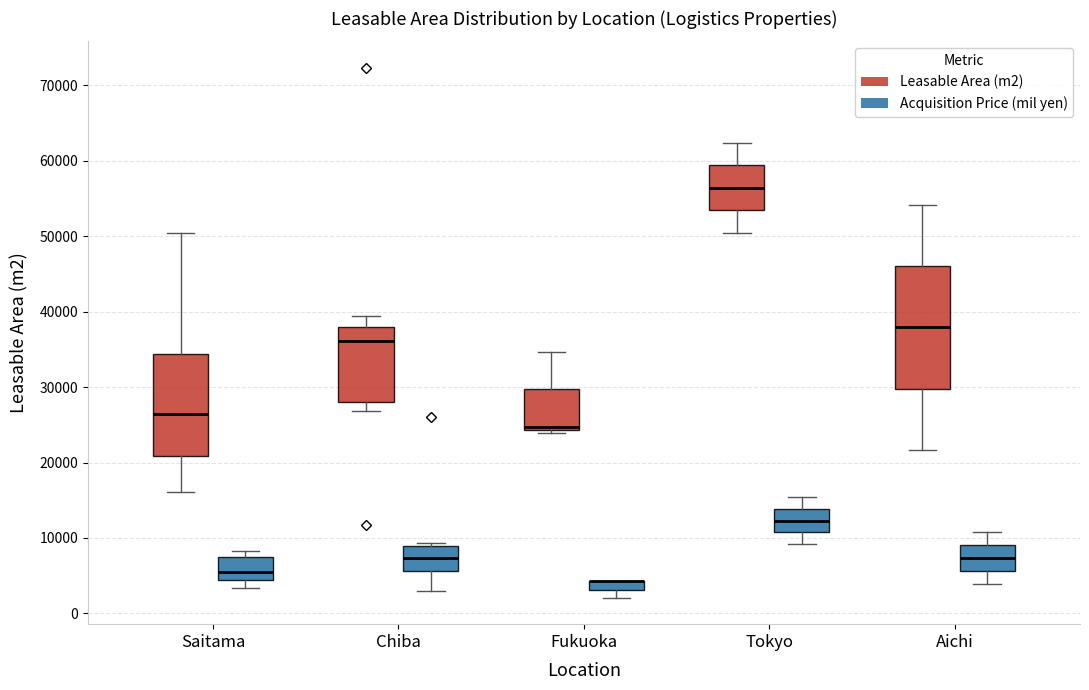

Comparing the boxes themselves (not the whiskers), which one is the tallest?

Aichi (Leasable Area (m2))